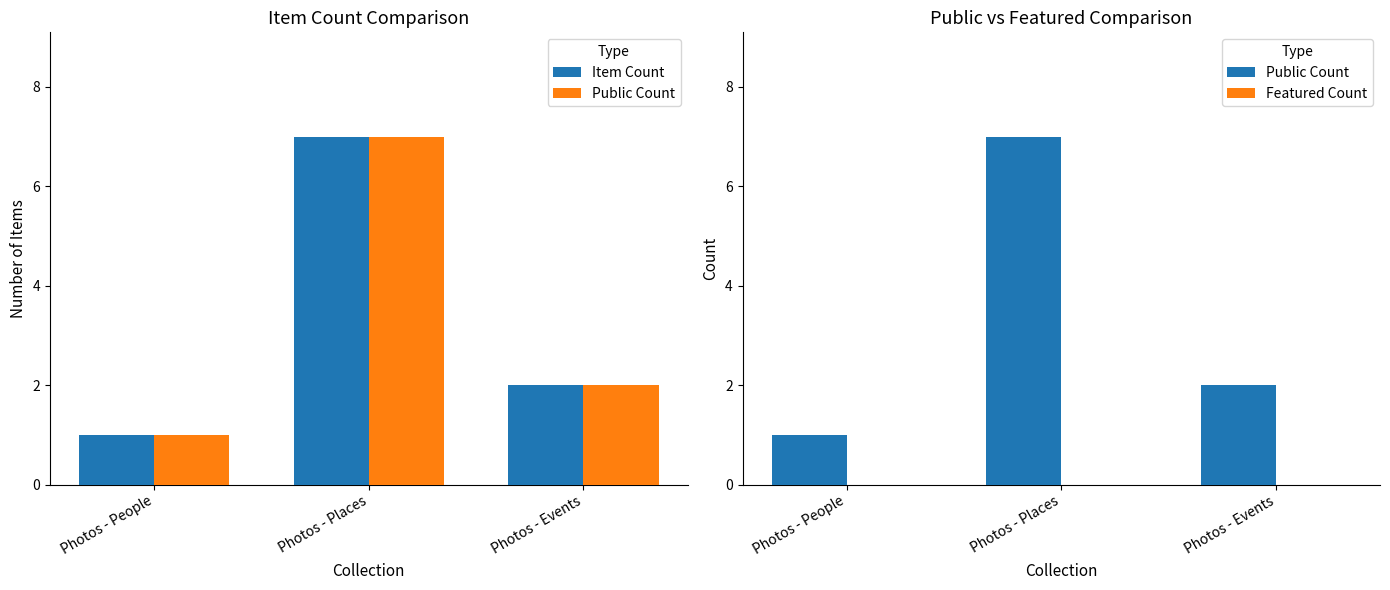

What is the value of the Item Count bar at the 1st from the left?

1